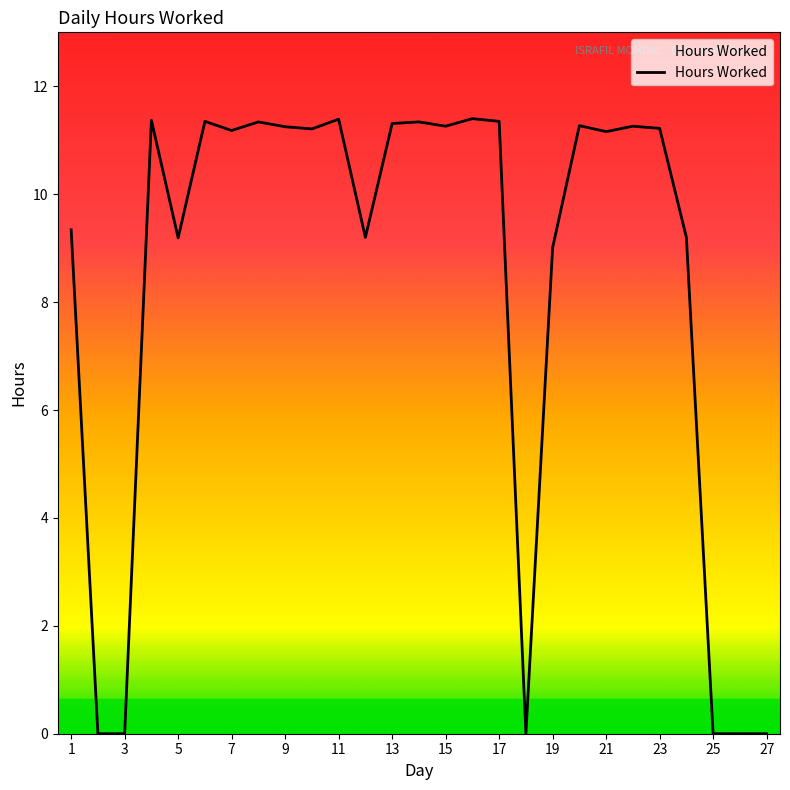

What is the greatest value displayed?

11.4